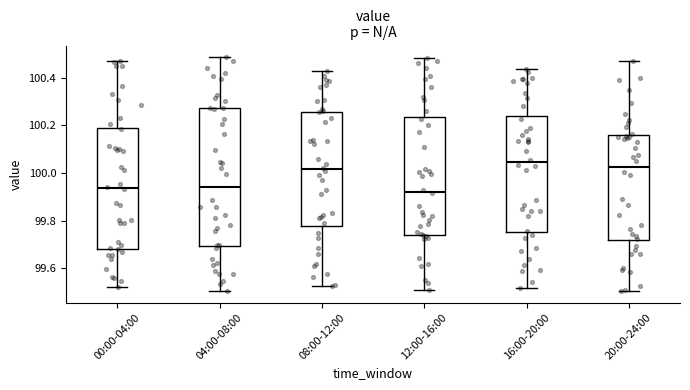

Reading left to right, transcribe this box plot: for each box, give where its median line is, the range the box spans, and where its two whiskers end, as read against the y-axis. The values are not printed on the chart, so give them approximately, as read against the axis.

00:00-04:00: median 99.94, box 99.68 to 100.20, whiskers 99.52 to 100.46
04:00-08:00: median 99.94, box 99.70 to 100.28, whiskers 99.50 to 100.48
08:00-12:00: median 100.02, box 99.78 to 100.26, whiskers 99.52 to 100.42
12:00-16:00: median 99.92, box 99.74 to 100.24, whiskers 99.50 to 100.48
16:00-20:00: median 100.04, box 99.76 to 100.24, whiskers 99.52 to 100.44
20:00-24:00: median 100.02, box 99.72 to 100.16, whiskers 99.50 to 100.48